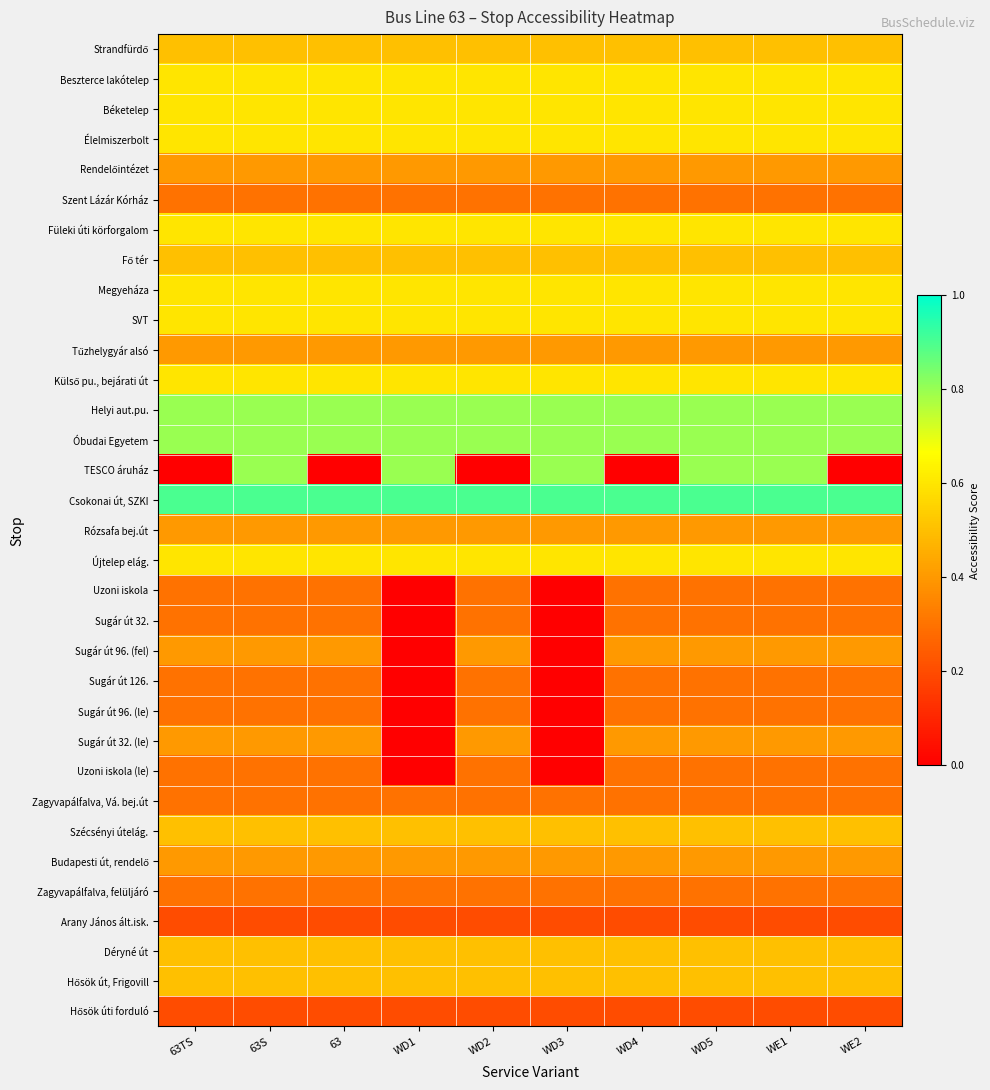

What is the total value across all series at WD2?

15.0